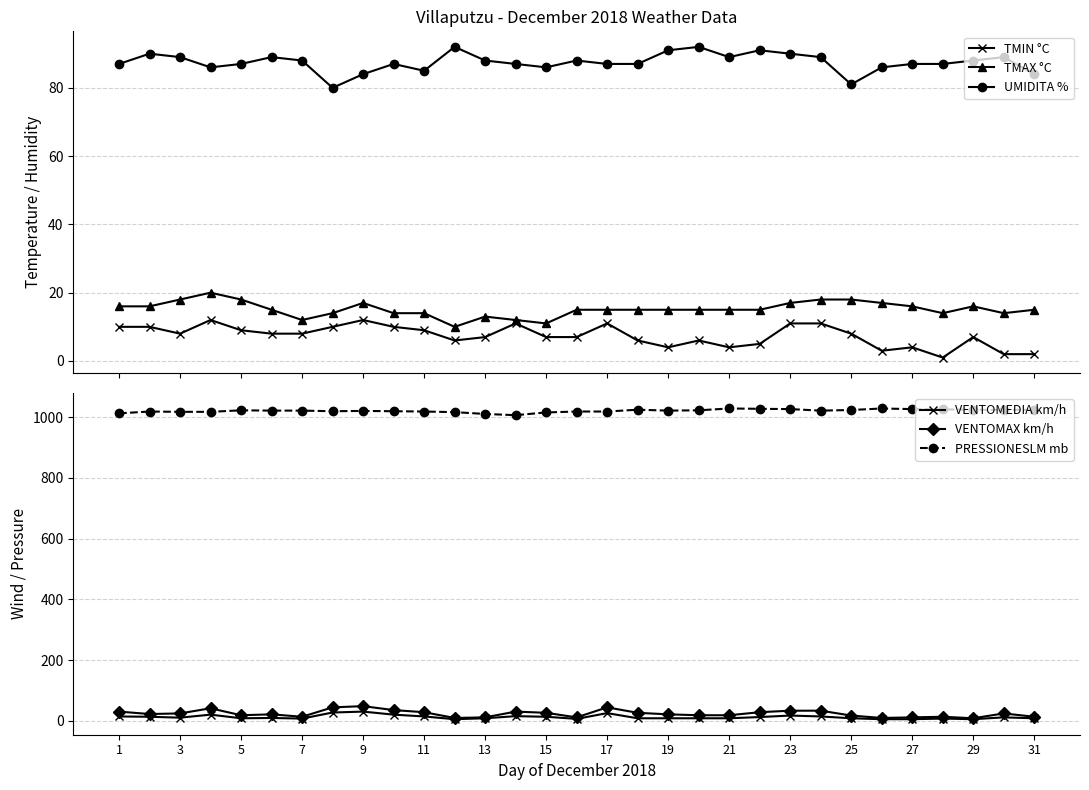

In UMIDITA %, how many points are higher than both neighbors (excluding endpoints)?

8